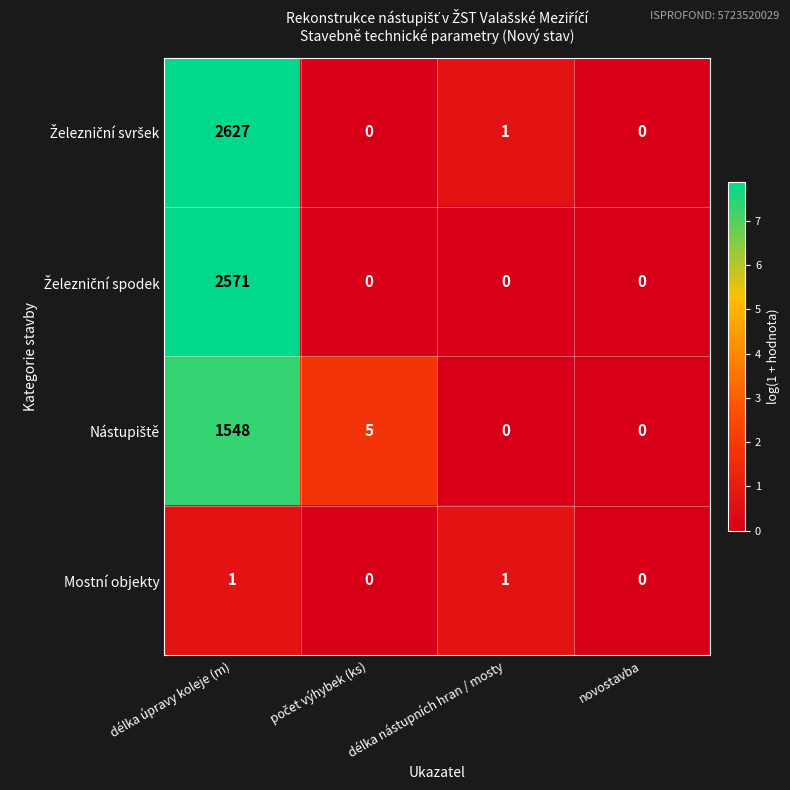

Count the number of data series in this chart.

4